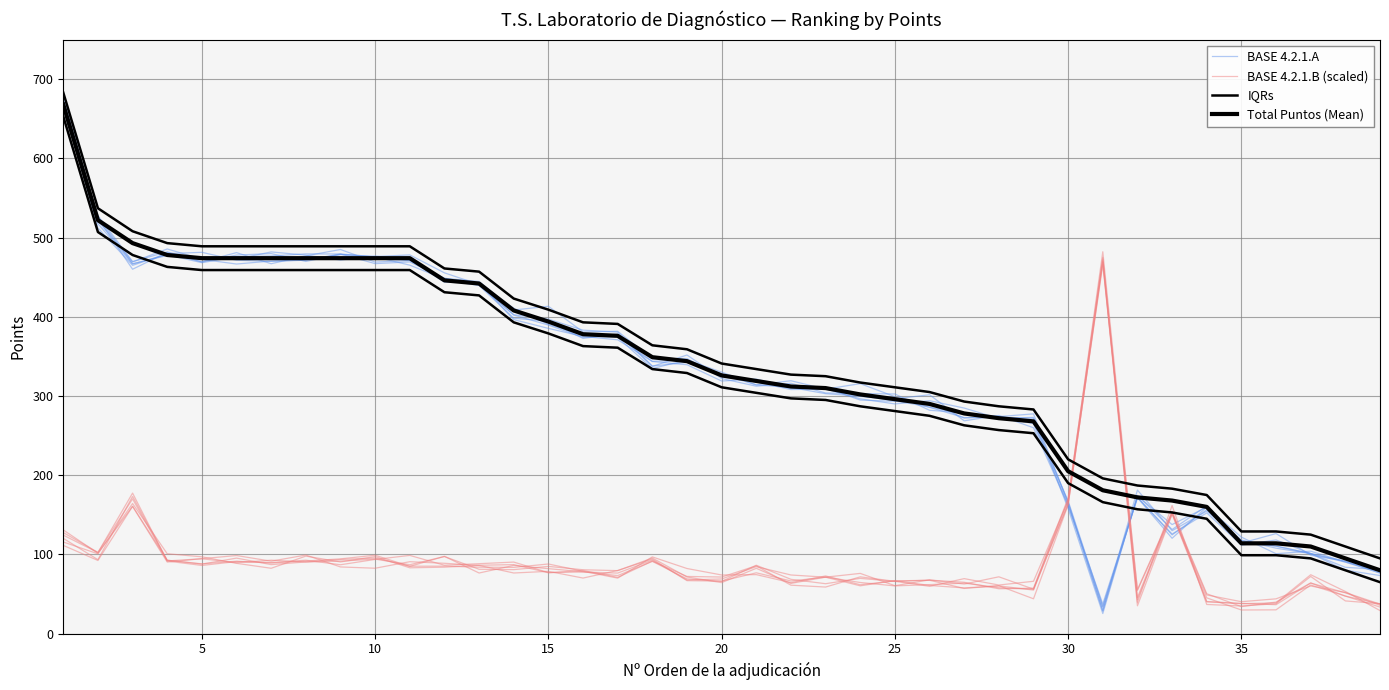

What is the minimum value for BASE 4.2.1.A?

29.0